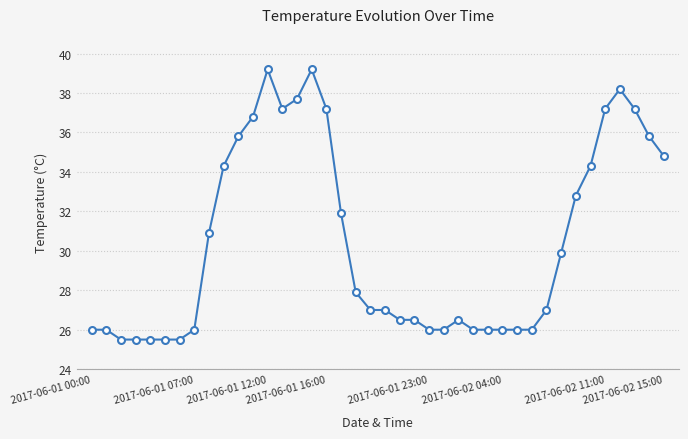

Reading left to right, extract all data points from this chart.

26.0	26.0	25.5	25.5	25.5	25.5	25.5	26.0	30.9	34.3	35.8	36.8	39.2	37.2	37.7	39.2	37.2	31.9	27.9	27.0	27.0	26.5	26.5	26.0	26.0	26.5	26.0	26.0	26.0	26.0	26.0	27.0	29.9	32.8	34.3	37.2	38.2	37.2	35.8	34.8